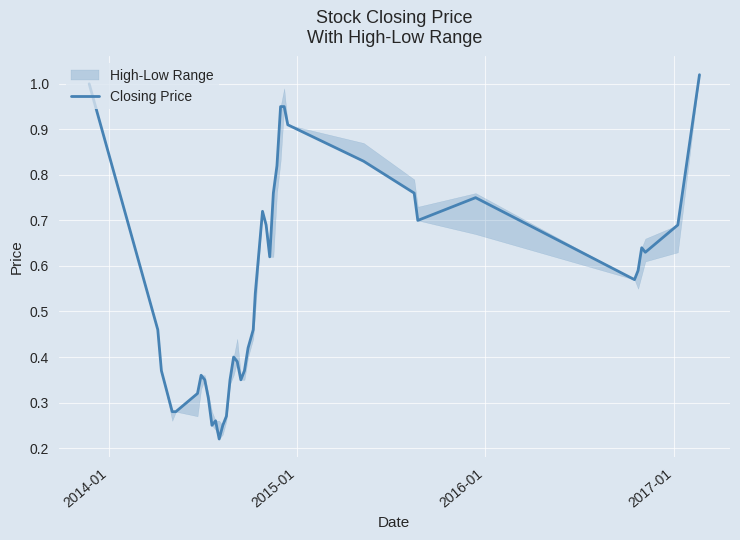

Reading left to right, transcribe all the data shown in this chart.

1.0	0.5	0.4	0.3	0.3	0.3	0.4	0.3	0.3	0.2	0.3	0.2	0.2	0.3	0.3	0.4	0.4	0.3	0.4	0.4	0.5	0.5	0.7	0.7	0.6	0.8	0.8	0.9	0.9	0.9	0.8	0.8	0.7	0.8	0.6	0.6	0.6	0.6	0.7	1.0